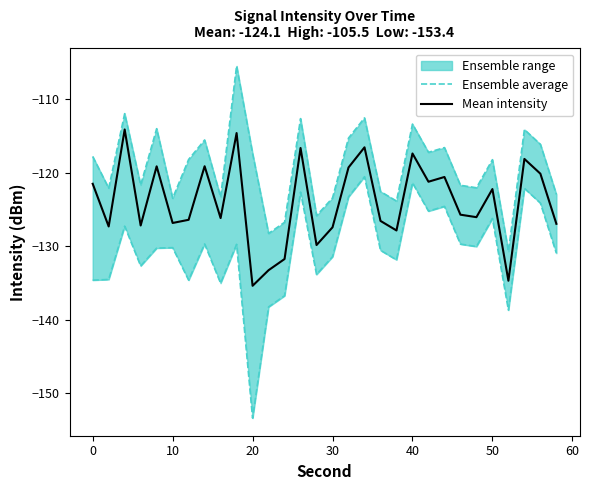

The value of Mean intensity at 0 is -121.5. True or false?

True